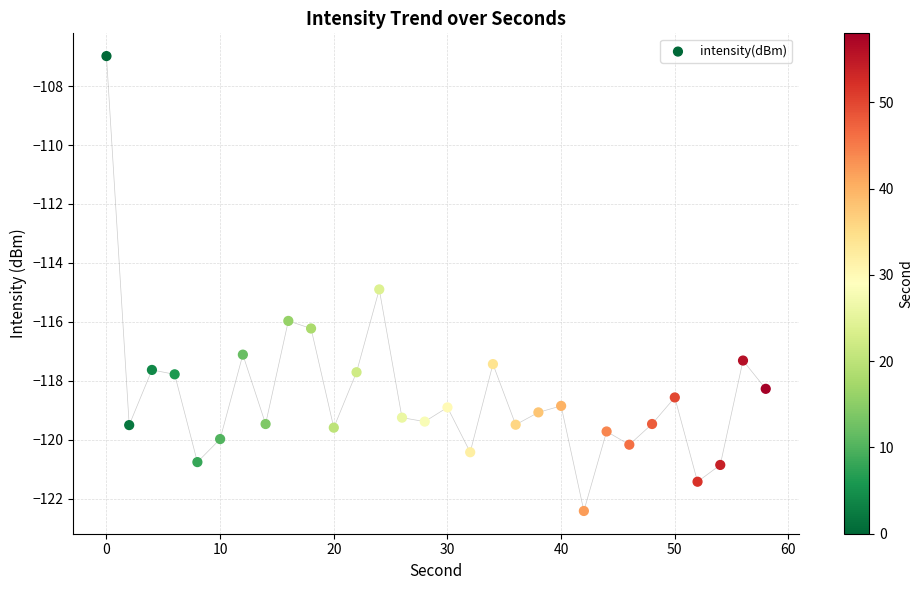

What Y value in the scatter plot is closest to -114?

-114.9